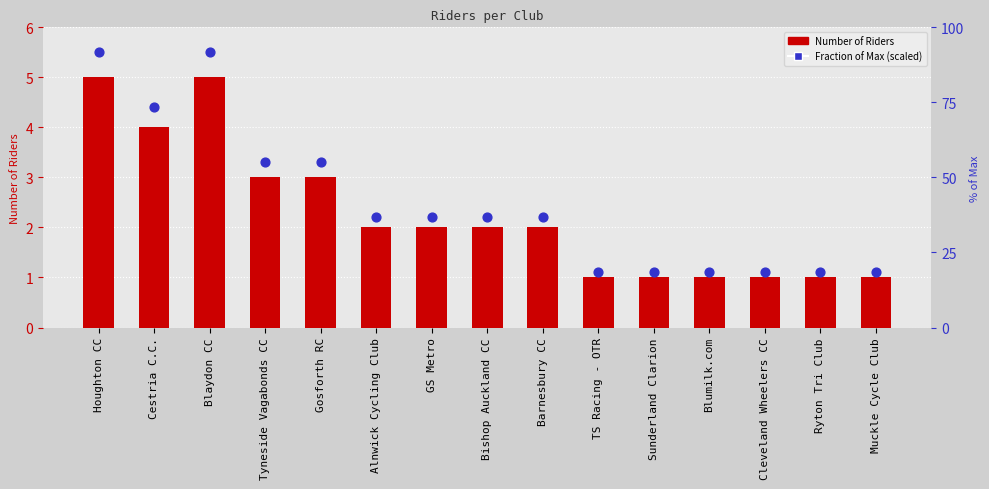

Which series has the widest spread of Y values?

Fraction of Max (scaled)